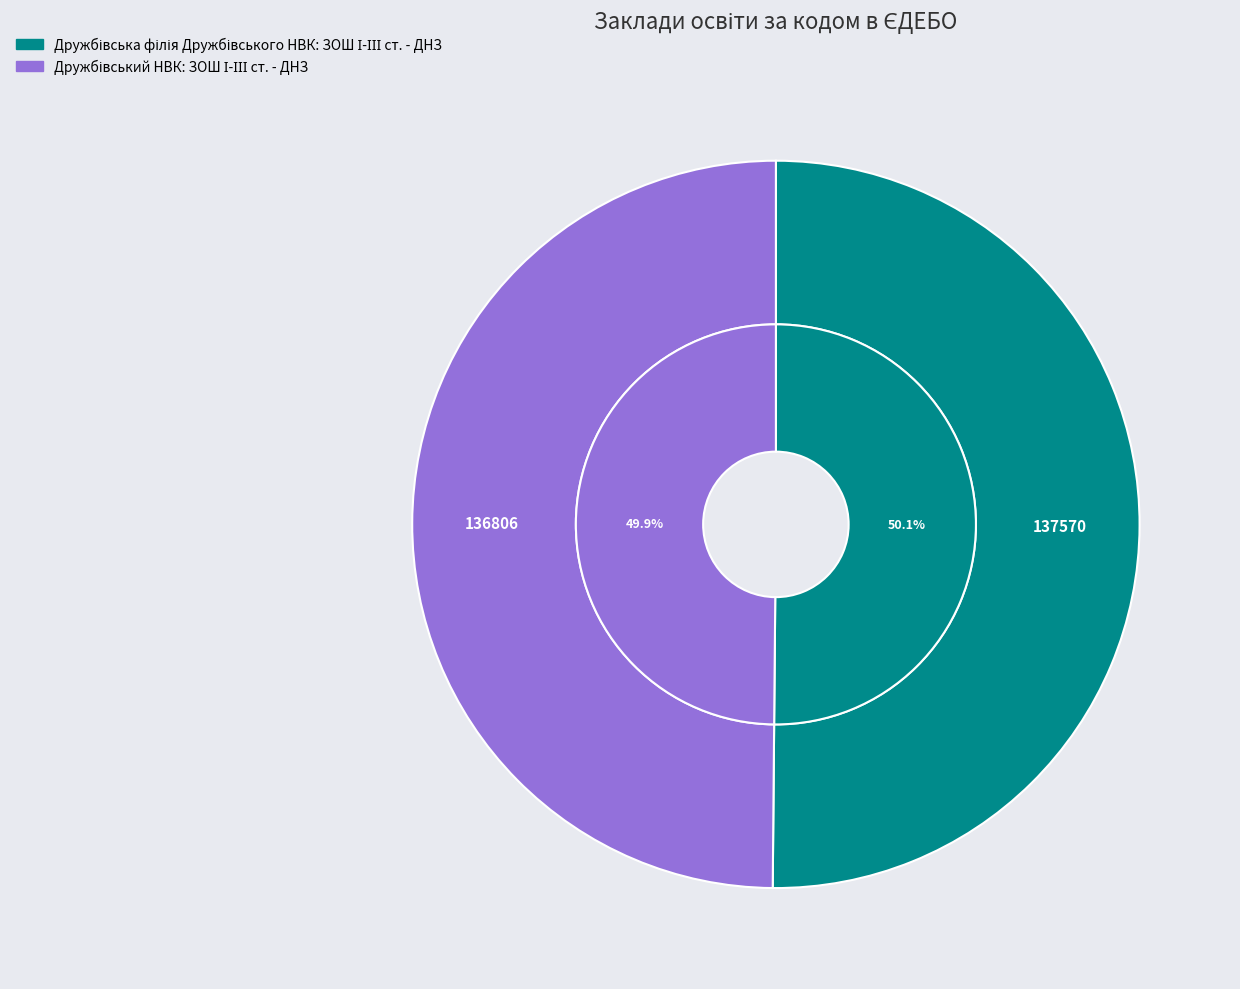

How many segments does this pie chart have?

2